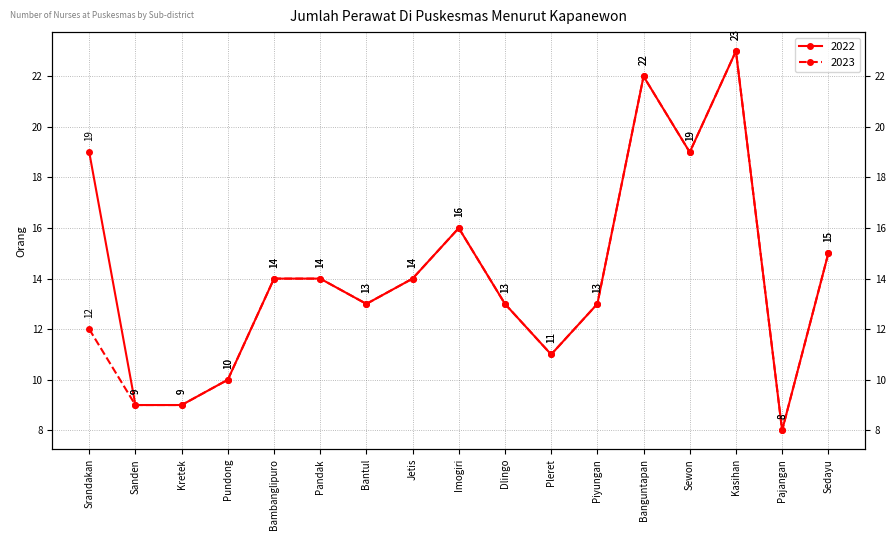

What is the average value of the 2022 series?

14